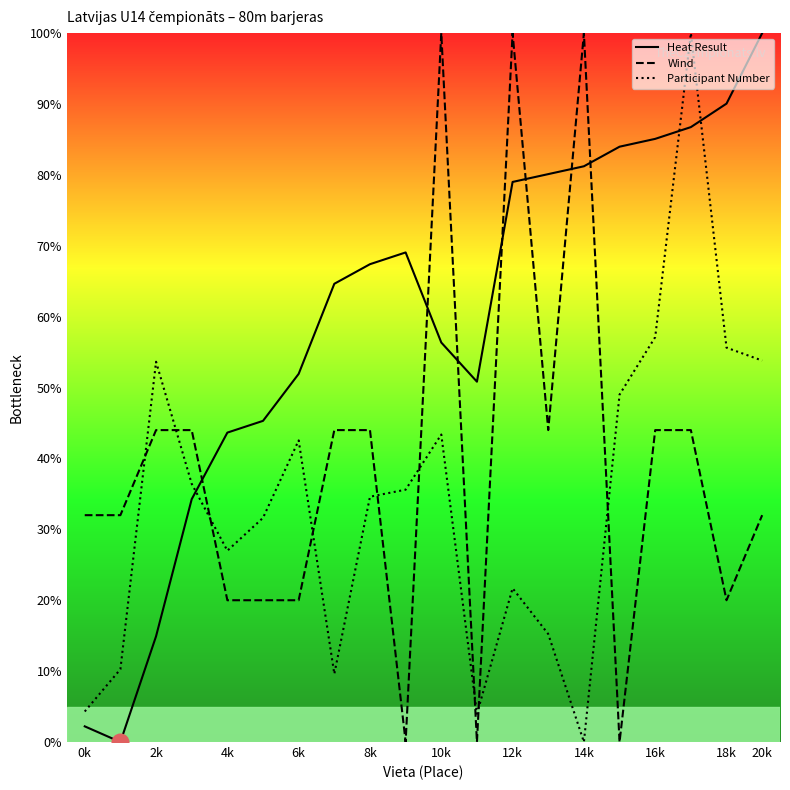

What is the maximum value for Heat Result?

100.0